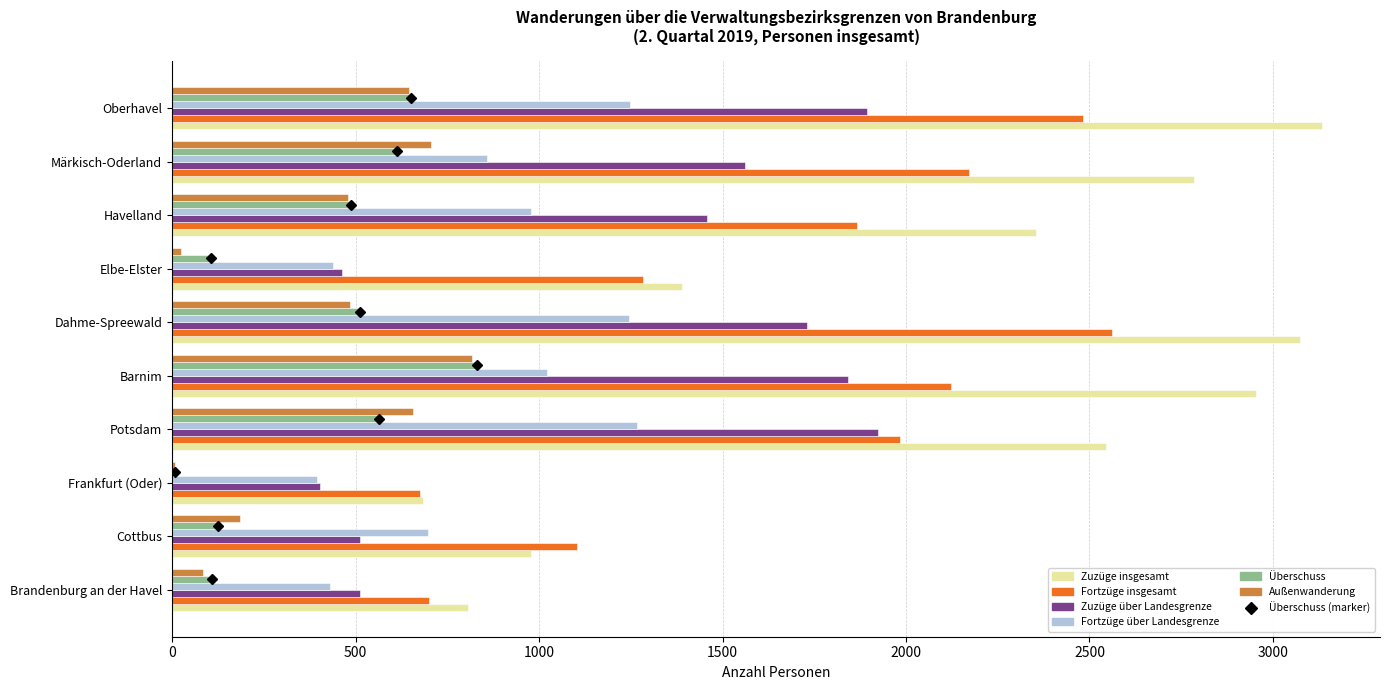

The value of Zuzüge insgesamt at Dahme-Spreewald is 5326. True or false?

False